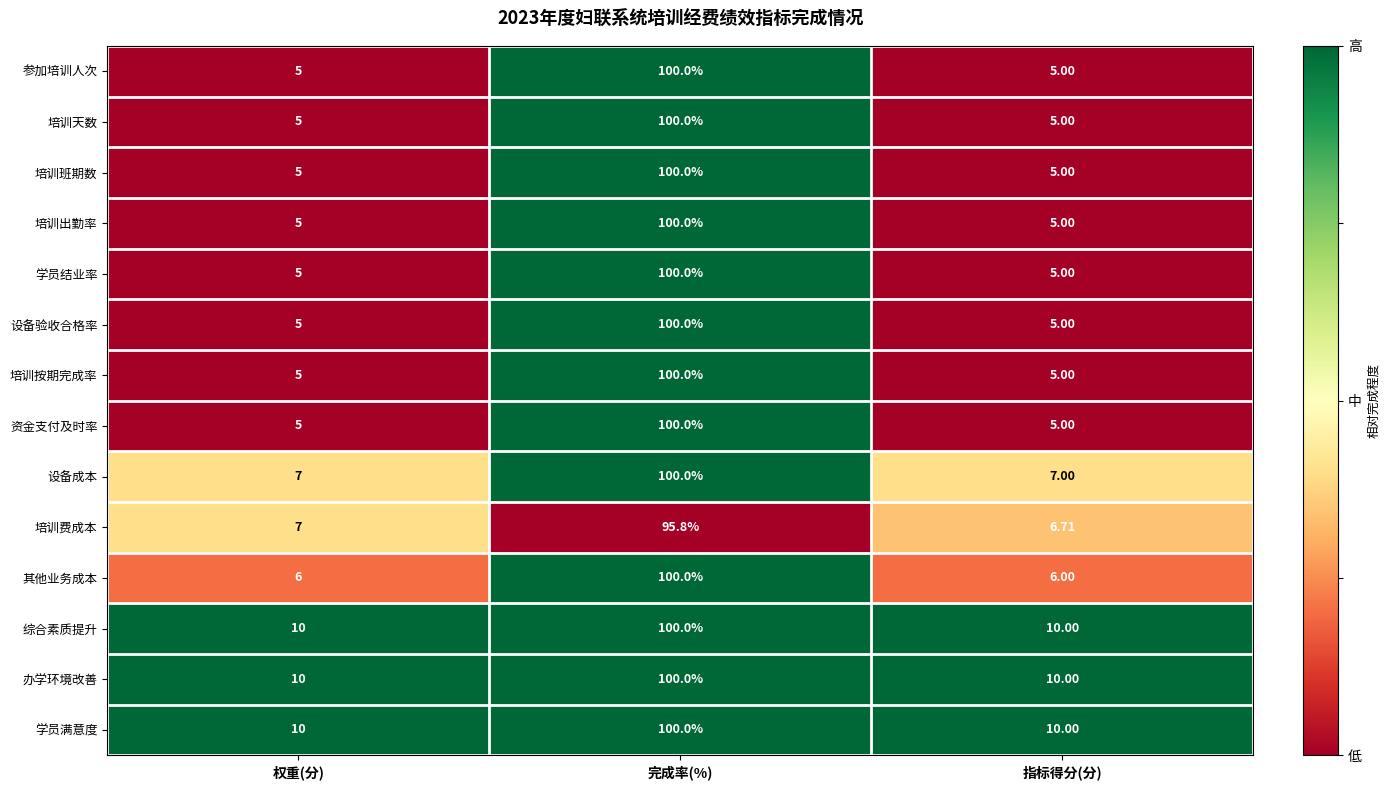

Which category has the highest value in the 设备验收合格率 series?

完成率(%)